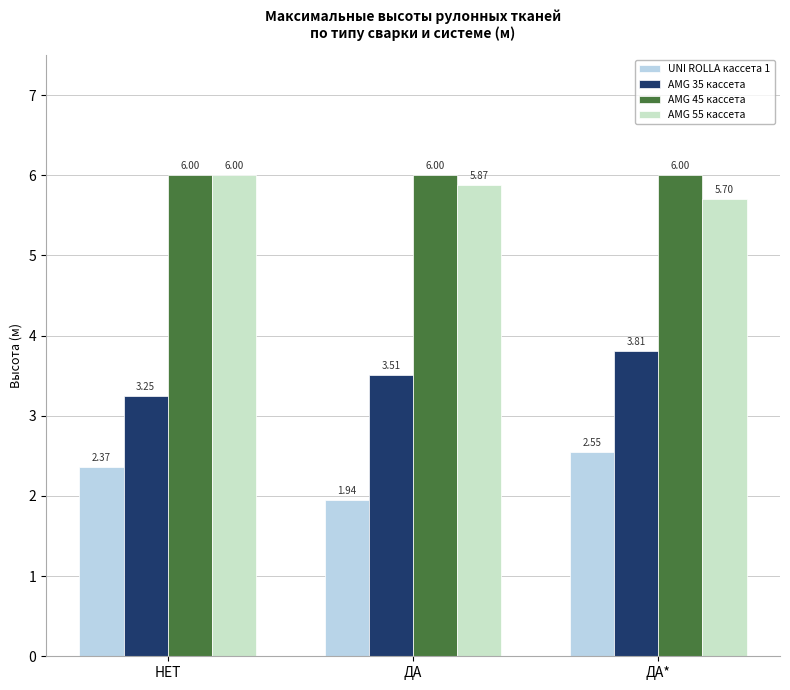

Rank the categories by UNI ROLLA кассета 1 value from lowest to highest.

ДА, НЕТ, ДА*